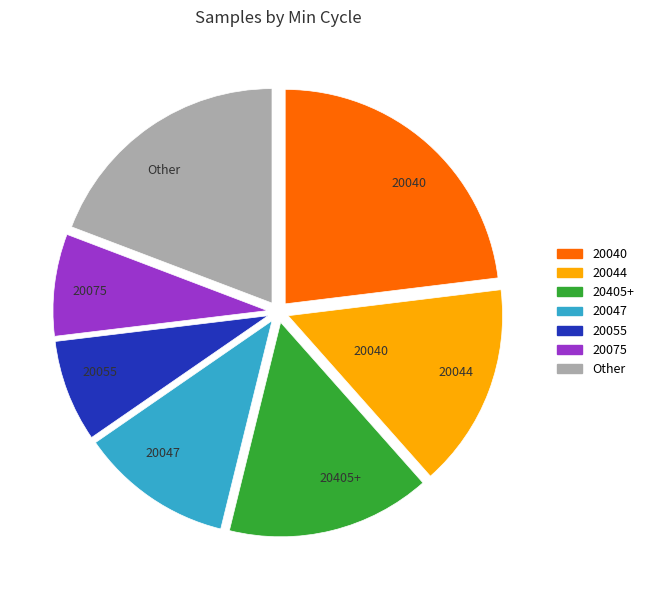

Do 20040 and 20044 together represent more than half of the pie?

No